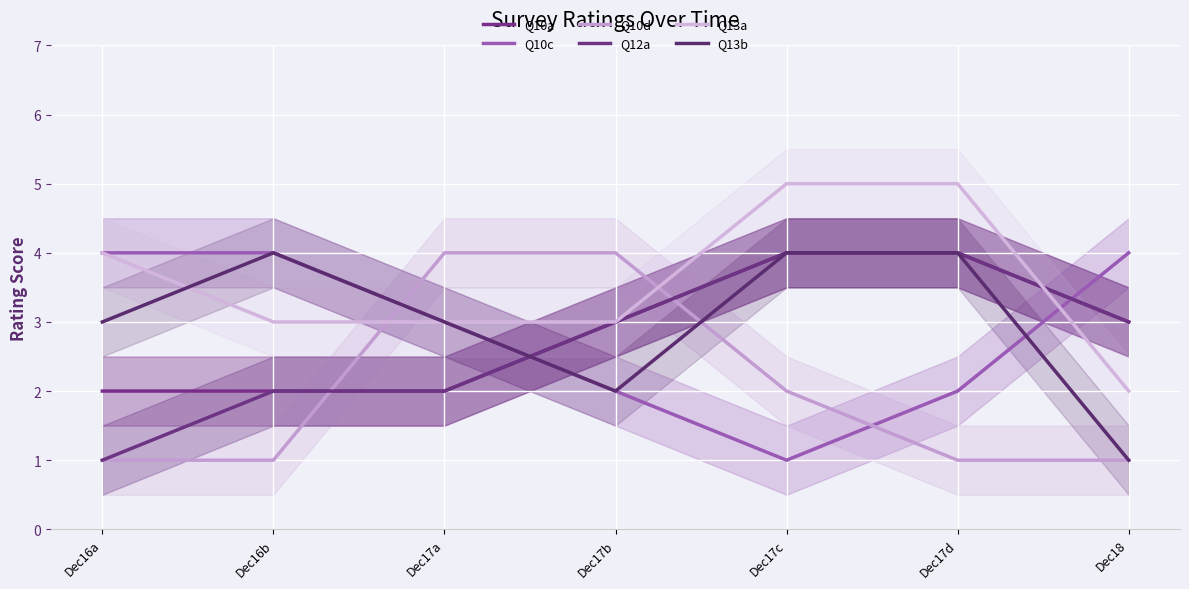

What are all the series names shown in the legend?

Q10a, Q10c, Q10d, Q12a, Q13a, Q13b